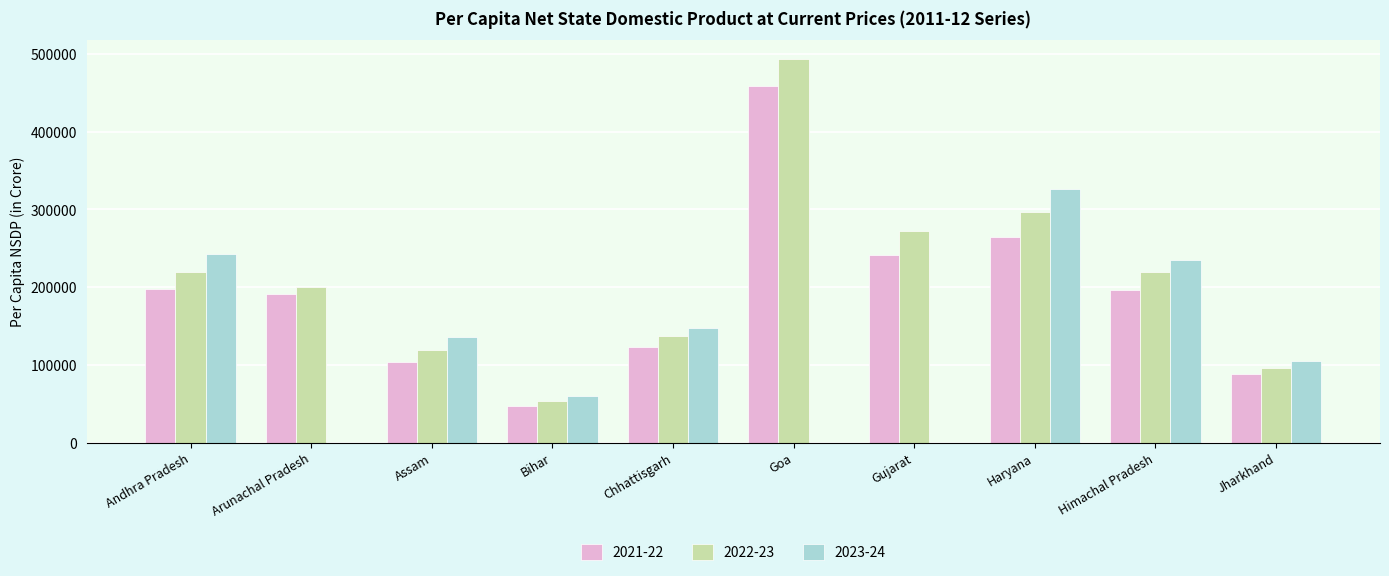

The 2022-23 series shows 119308.5 at Assam. True or false?

True